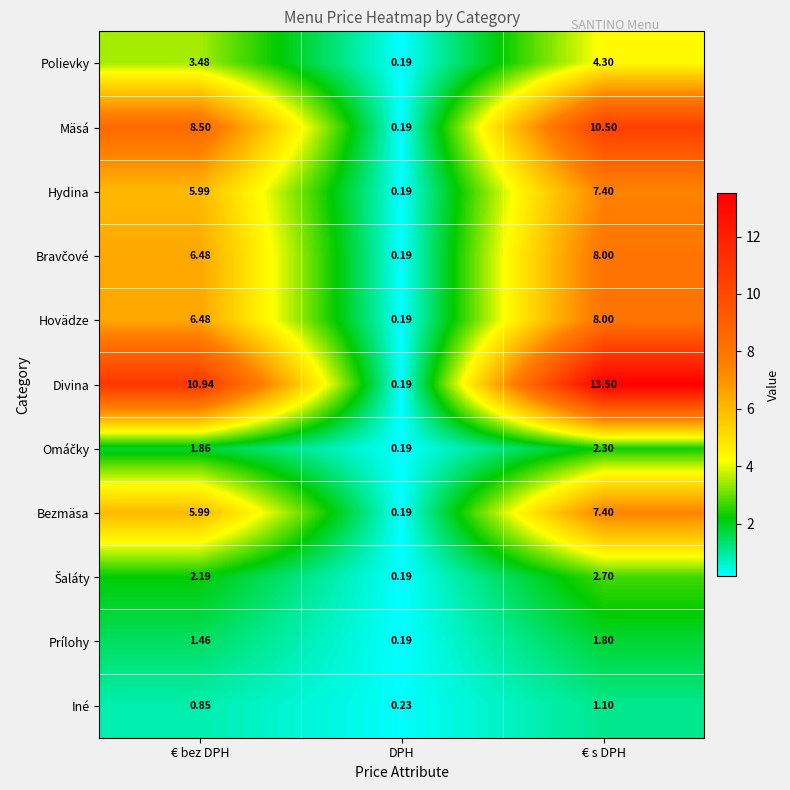

At which label does Hydina first exceed 5?

€ bez DPH